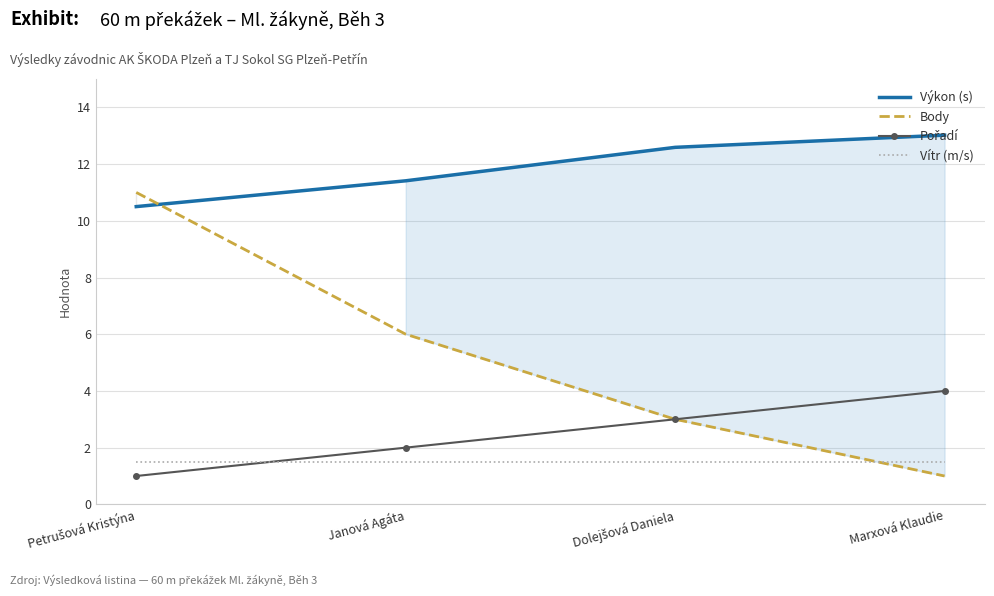

Which series has the largest total across all categories?

Výkon (s)